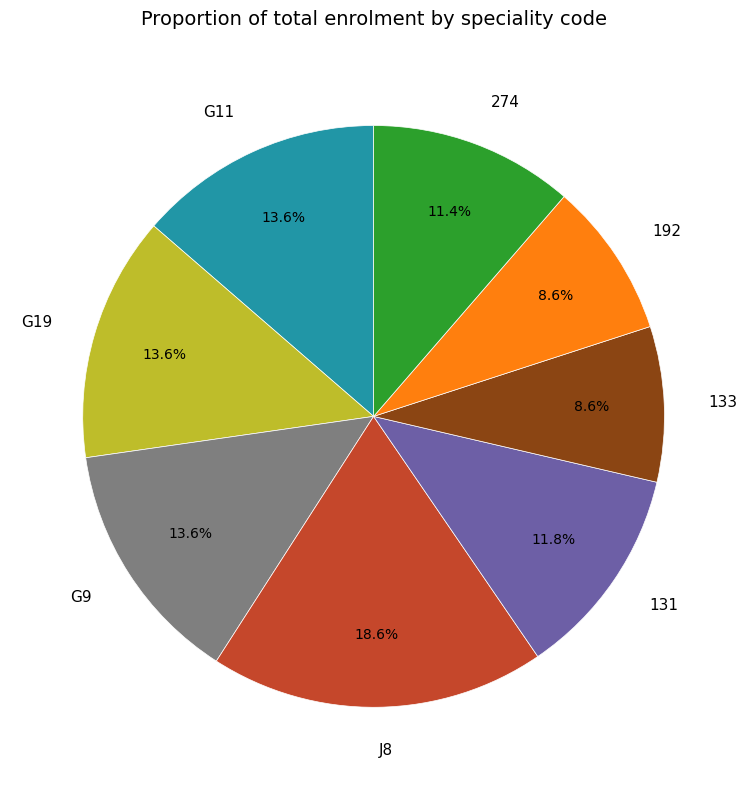

What is the largest slice in the pie chart?

J8